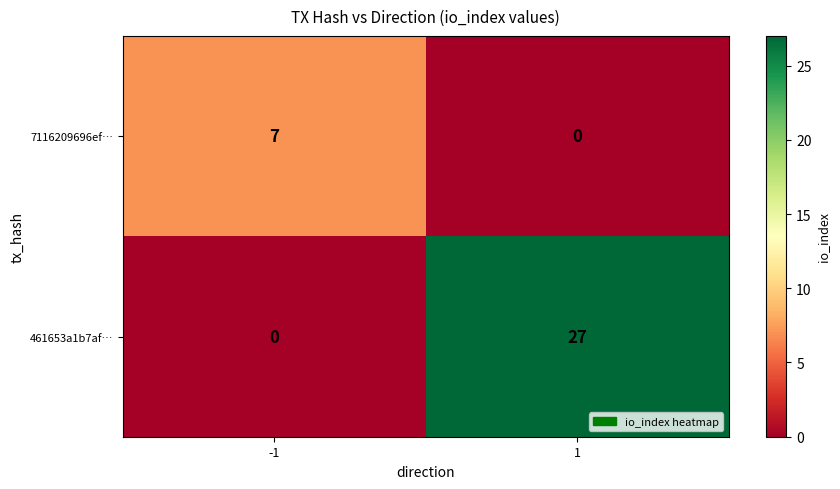

The 461653a1b7af… series shows 0 at -1. True or false?

True